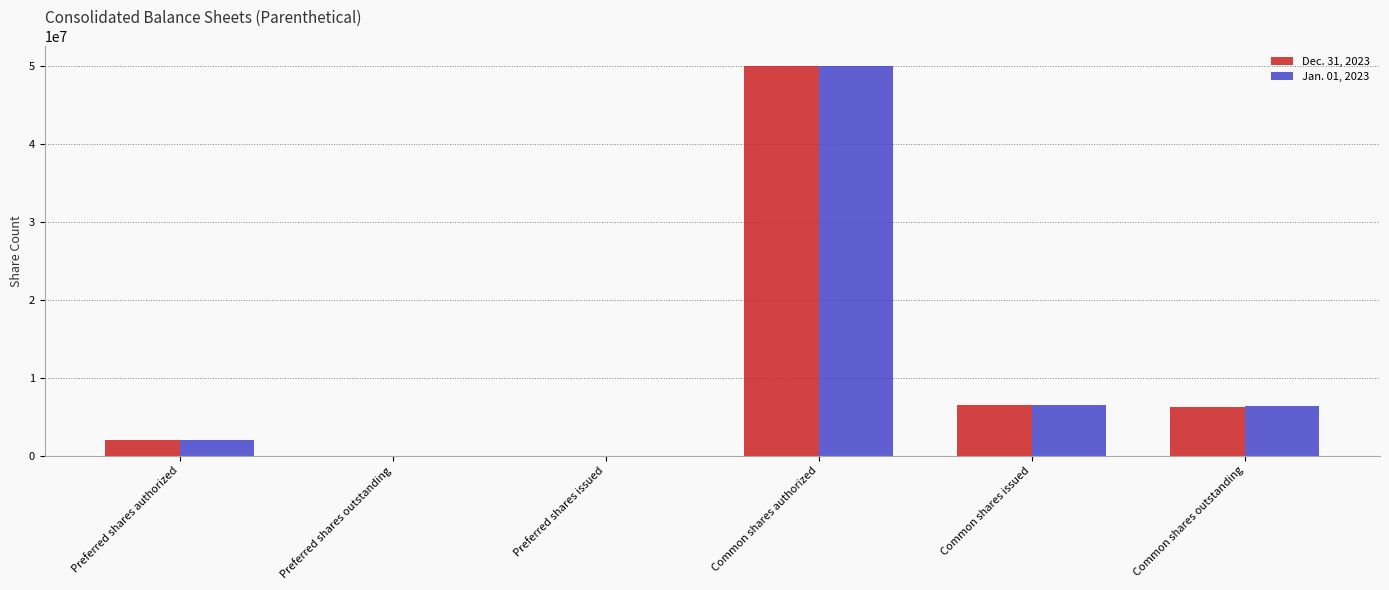

True or false: Jan. 01, 2023 has a value of 6461118 at Common shares issued.

True